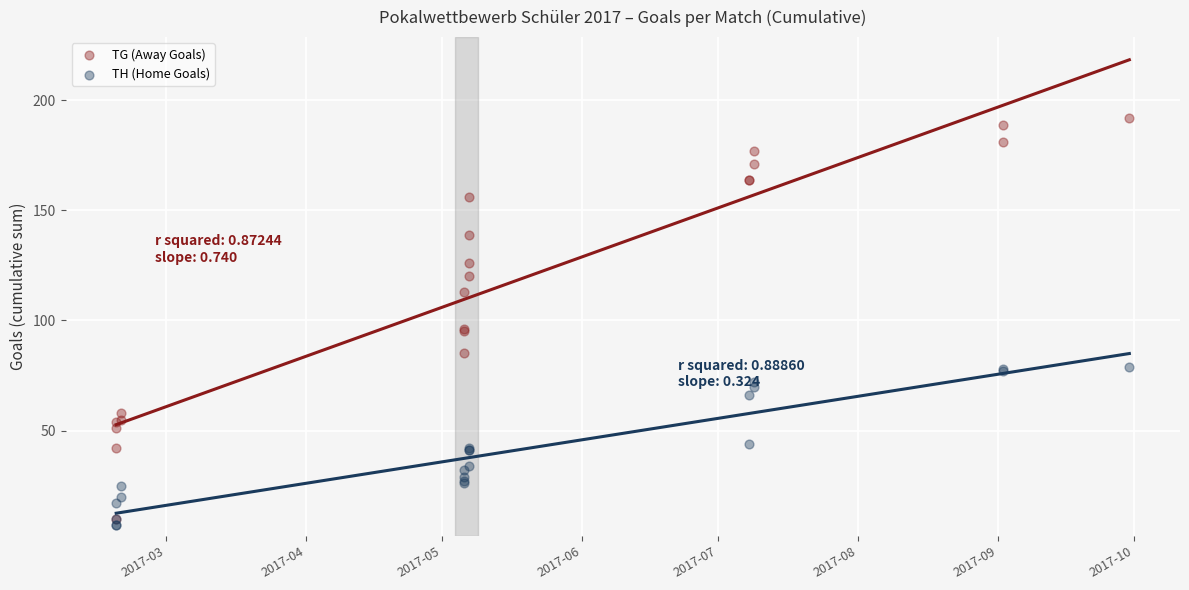

At how many categories does at least one series exceed 165?

5